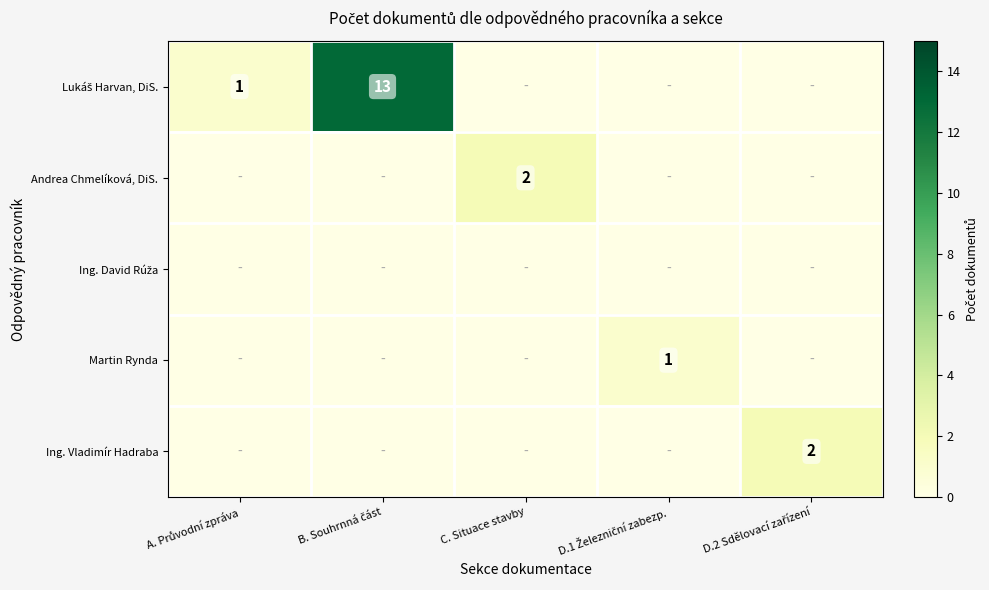

The Andrea Chmelíková, DiS. series shows 1 at C. Situace stavby. True or false?

False